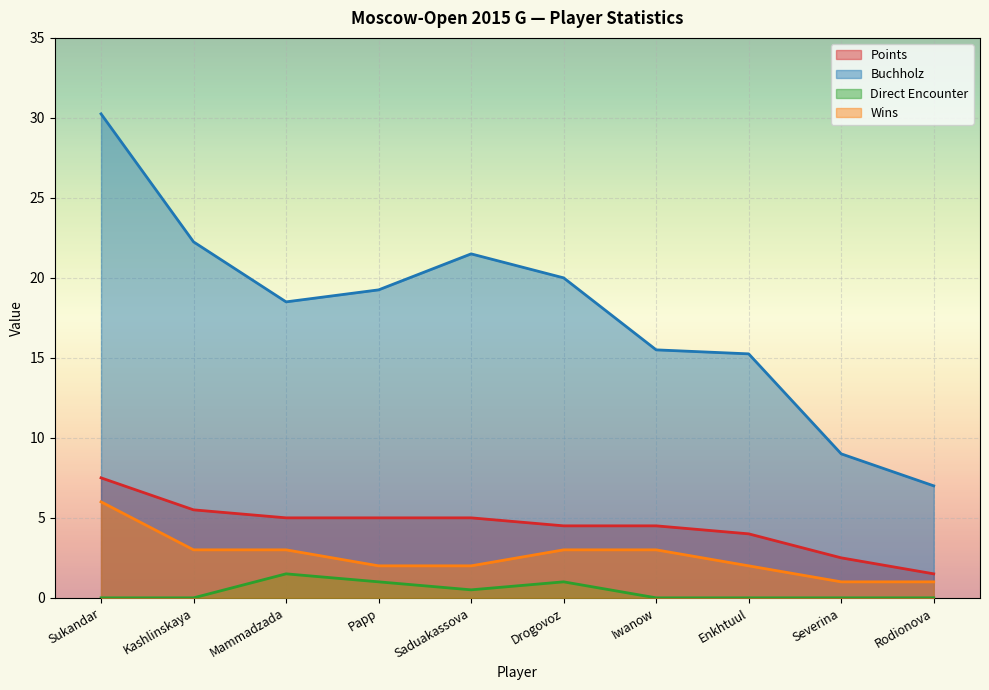

Reading left to right, what are all the values shown in this chart?

Points: Sukandar=7.5	Kashlinskaya=5.5	Mammadzada=5.0	Papp=5.0	Saduakassova=5.0	Drogovoz=4.5	Iwanow=4.5	Enkhtuul=4.0	Severina=2.5	Rodionova=1.5
Buchholz: Sukandar=30.2	Kashlinskaya=22.2	Mammadzada=18.5	Papp=19.2	Saduakassova=21.5	Drogovoz=20.0	Iwanow=15.5	Enkhtuul=15.2	Severina=9.0	Rodionova=7.0
Direct Encounter: Sukandar=0.0	Kashlinskaya=0.0	Mammadzada=1.5	Papp=1.0	Saduakassova=0.5	Drogovoz=1.0	Iwanow=0.0	Enkhtuul=0.0	Severina=0.0	Rodionova=0.0
Wins: Sukandar=6.0	Kashlinskaya=3.0	Mammadzada=3.0	Papp=2.0	Saduakassova=2.0	Drogovoz=3.0	Iwanow=3.0	Enkhtuul=2.0	Severina=1.0	Rodionova=1.0